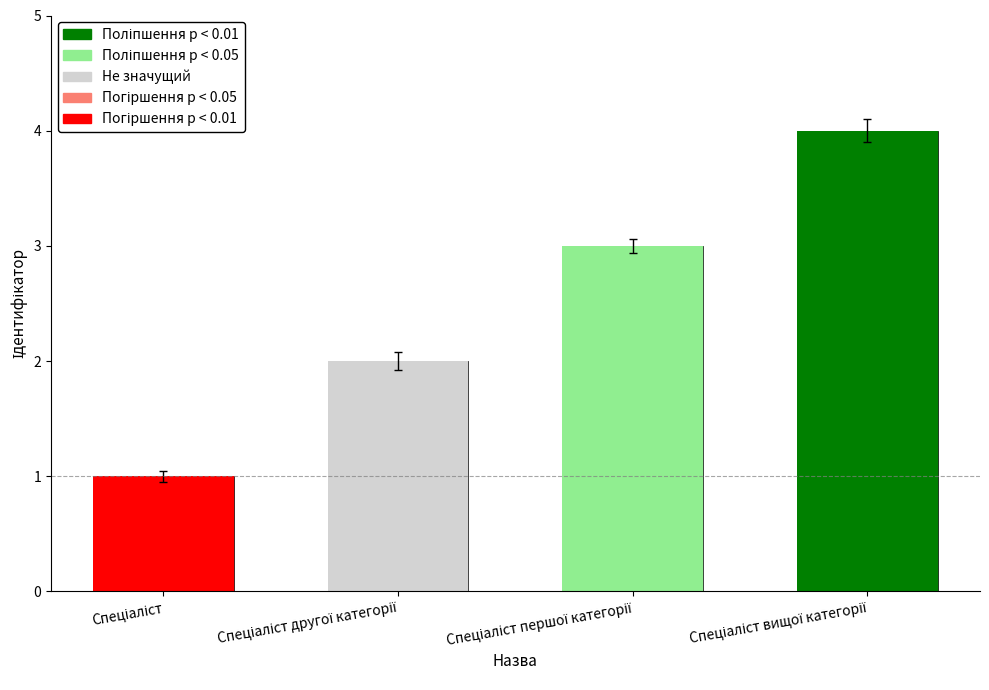

How many bars are there in total?

4